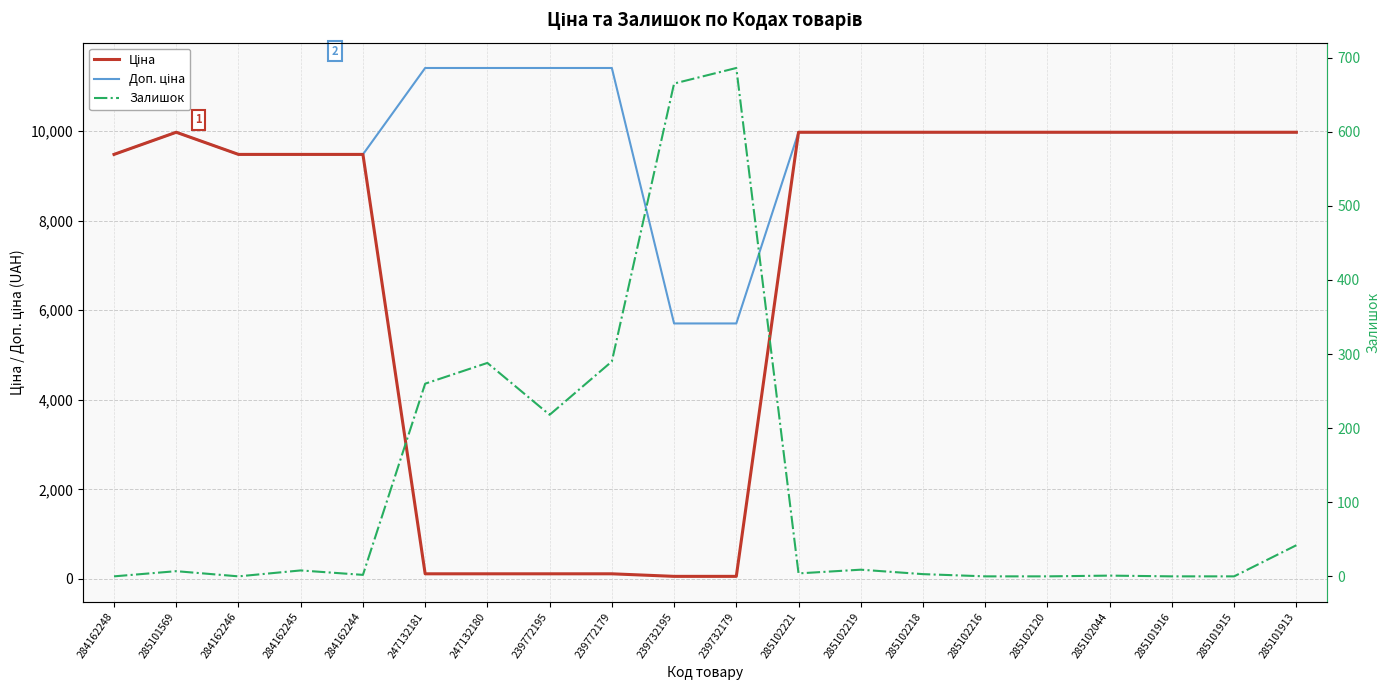

True or false: Доп. ціна and Залишок intersect in this chart.

False